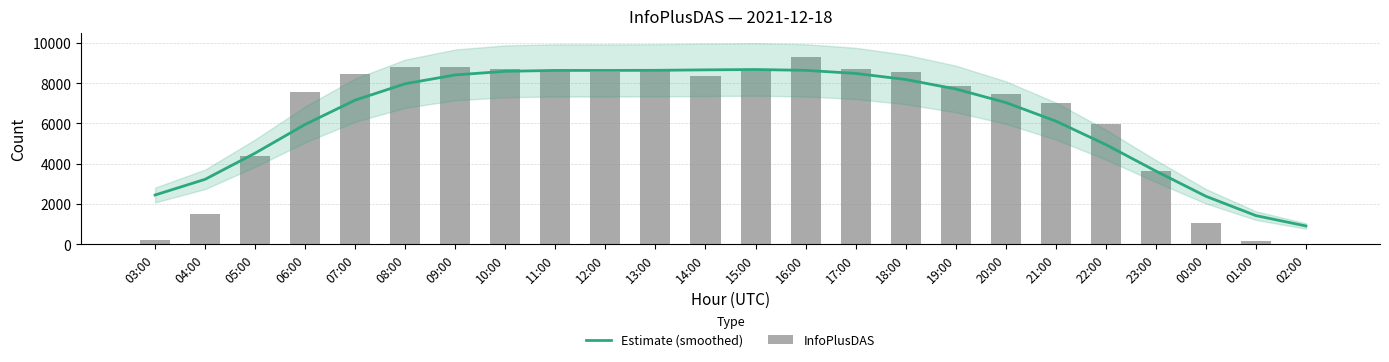

What position from the left is 02:00?

24